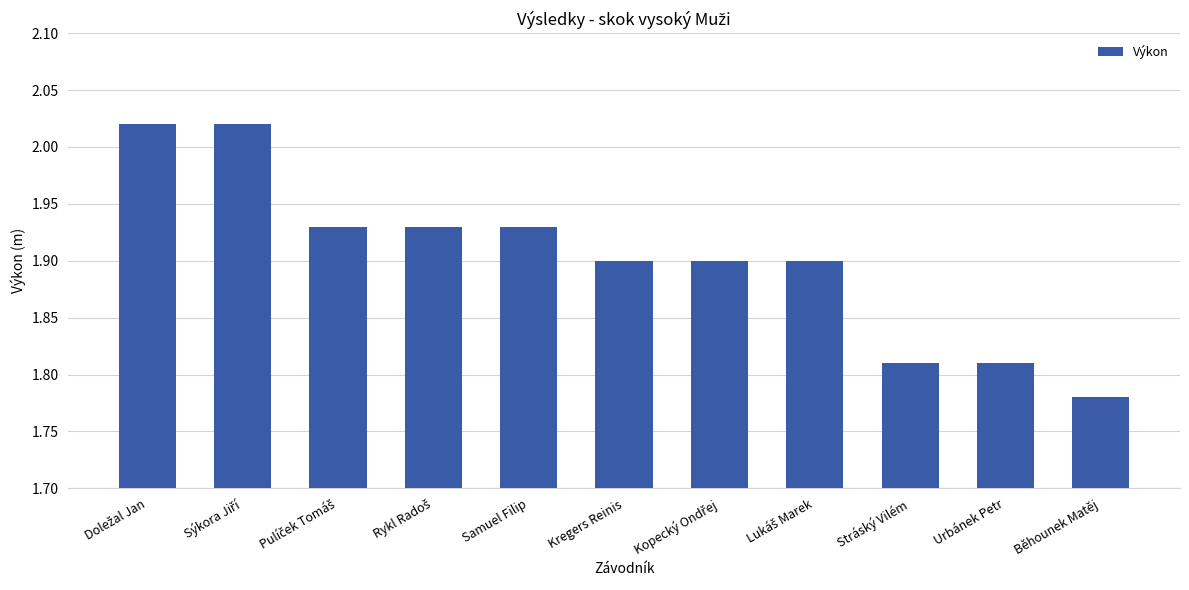

True or false: the data shows 1.9 at Samuel Filip.

True